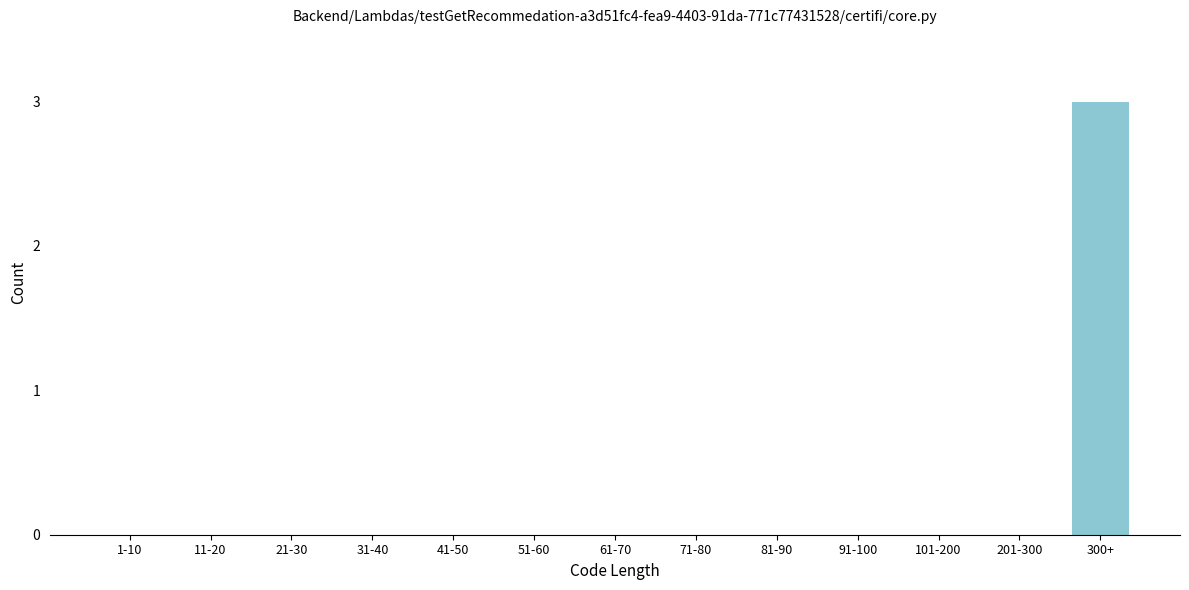

Reading left to right, what are all the values shown in this chart?

1-10=0	11-20=0	21-30=0	31-40=0	41-50=0	51-60=0	61-70=0	71-80=0	81-90=0	91-100=0	101-200=0	201-300=0	300+=3